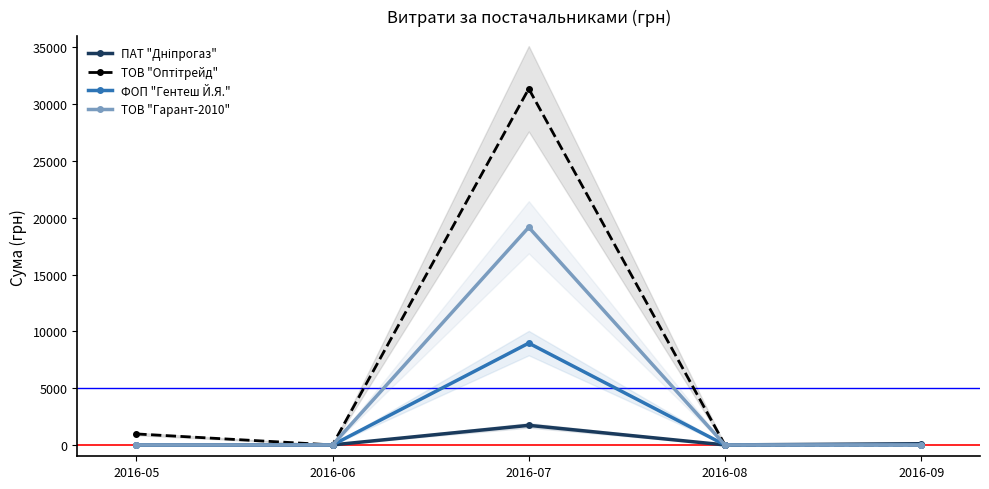

At which category does ТОВ "Оптітрейд" reach its first local valley?

2016-06